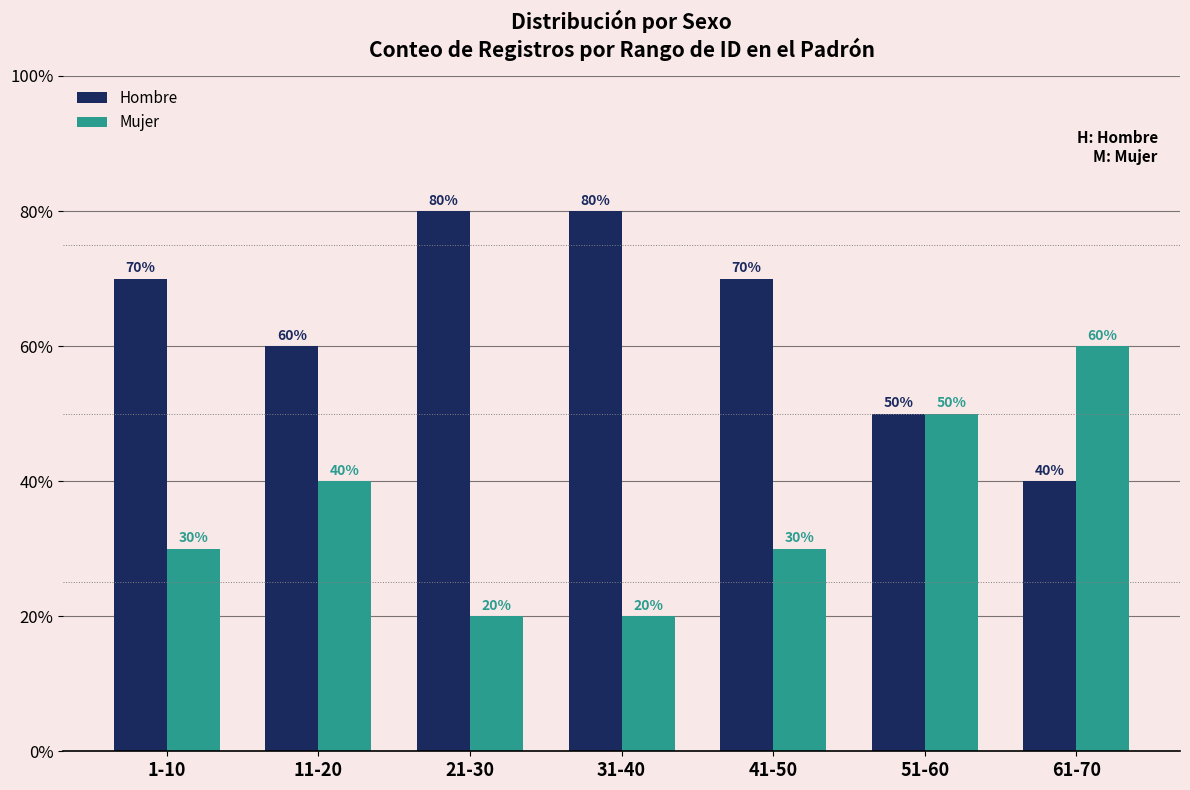

How many categories are shown in the chart?

7